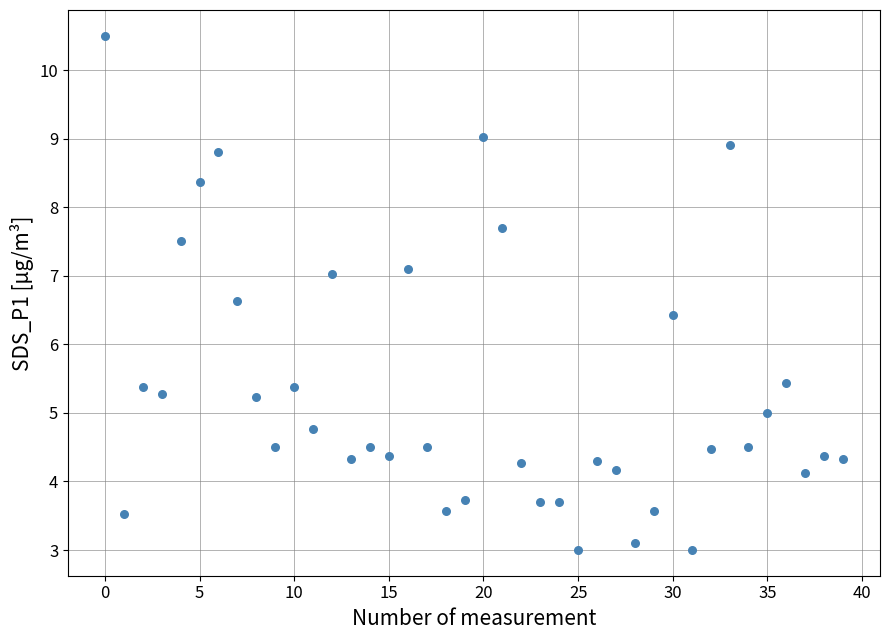

What is the range of Y values (max minus min)?

7.5